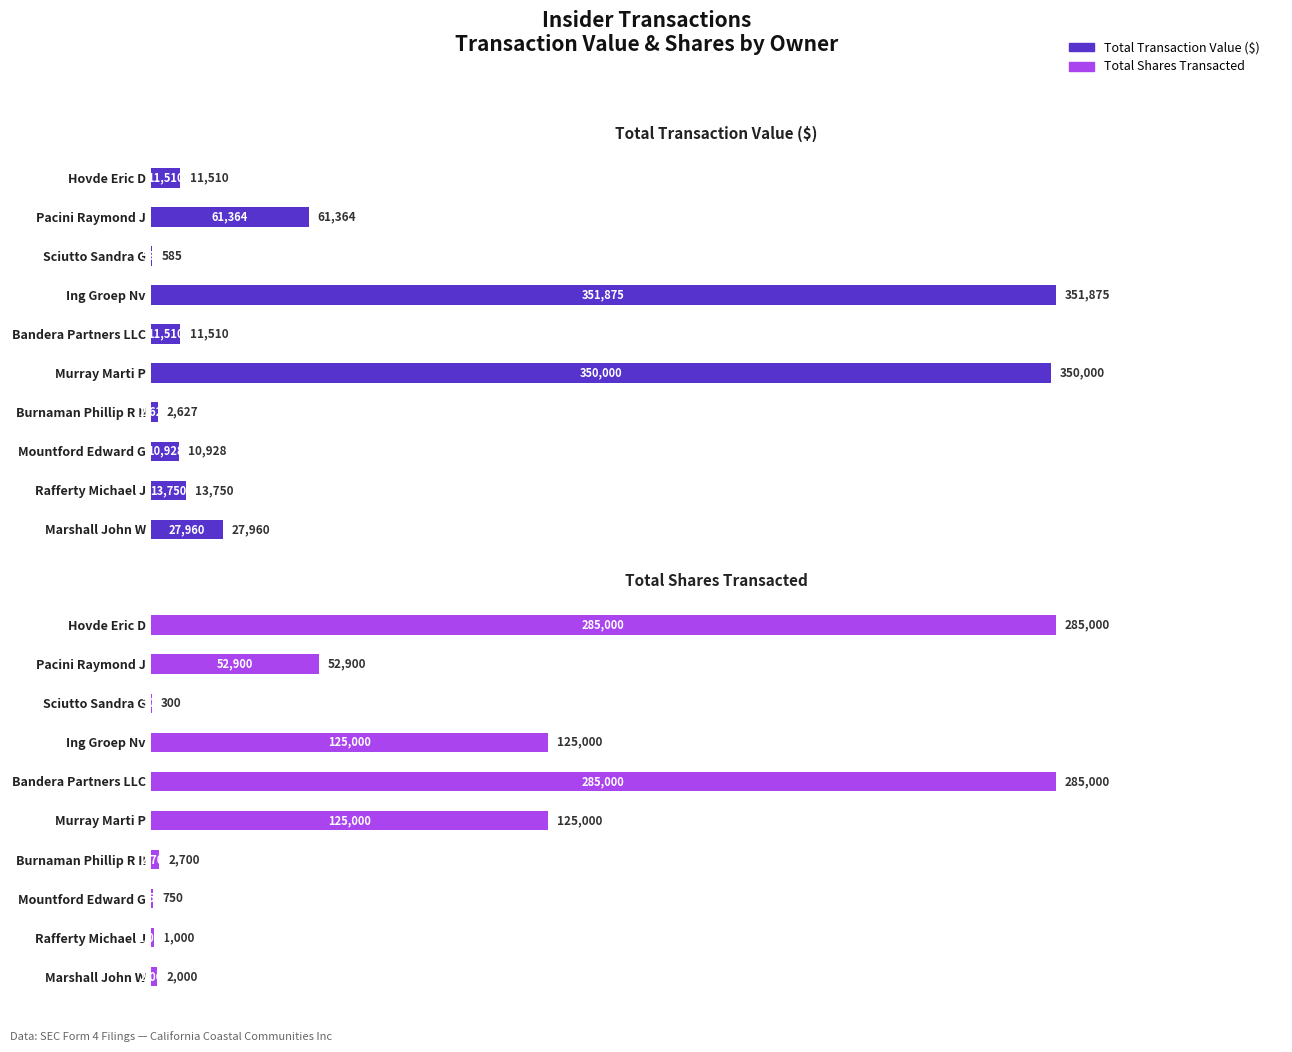

What is the average value of the Total Transaction Value ($) series?

84211